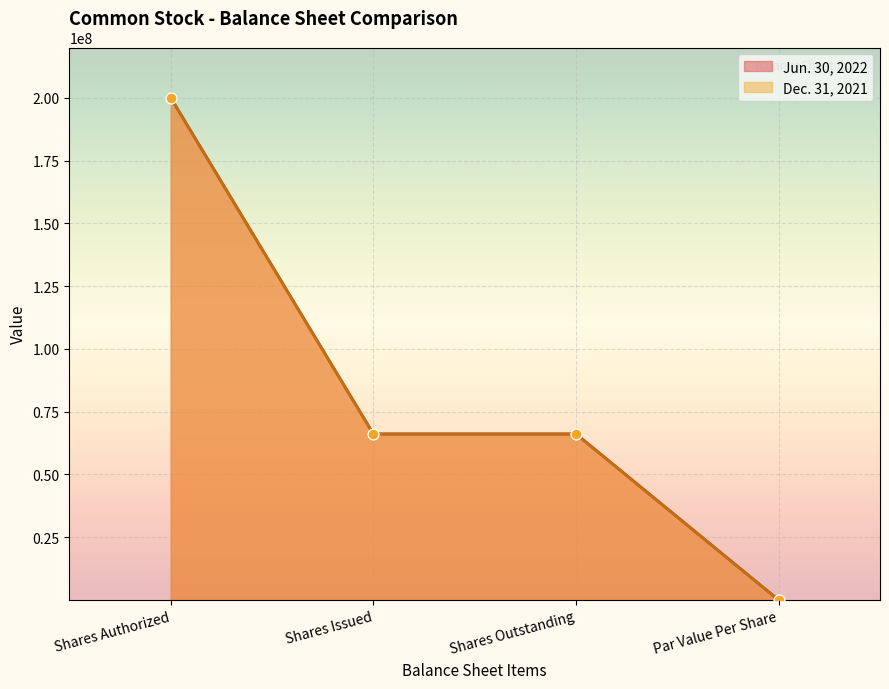

At how many categories does at least one series exceed 152946419?

1